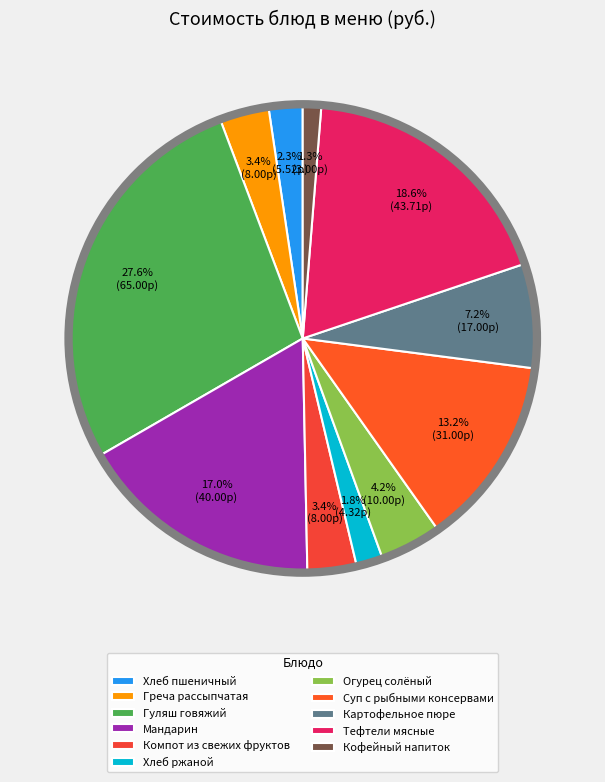

Rank the categories by value from highest to lowest.

Гуляш говяжий, Тефтели мясные, Мандарин, Суп с рыбными консервами, Картофельное пюре, Огурец солёный, Греча рассыпчатая, Компот из свежих фруктов, Хлеб пшеничный, Хлеб ржаной, Кофейный напиток